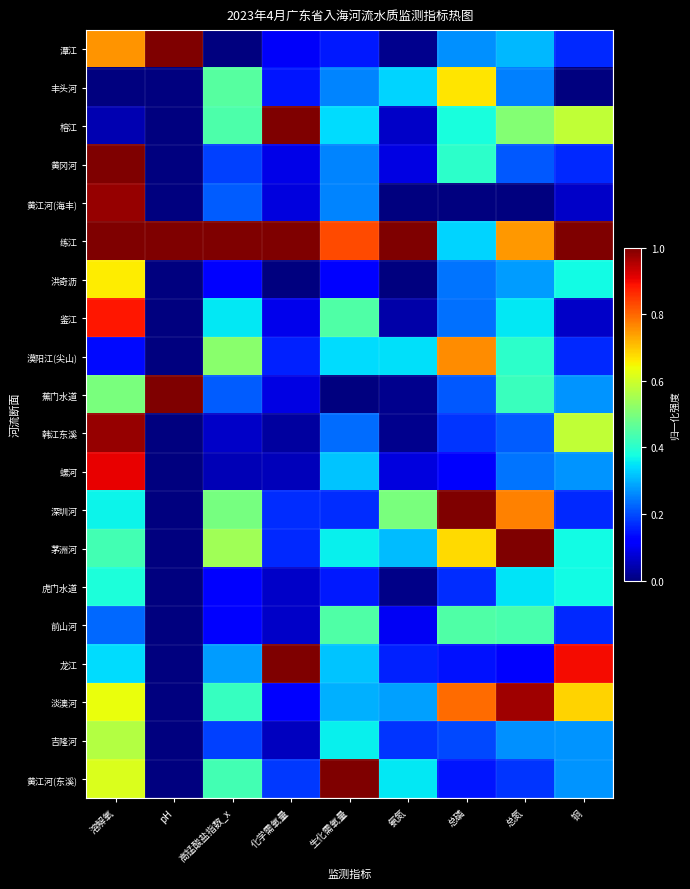

Which has a higher value, 氨氮 or 总磷?

总磷